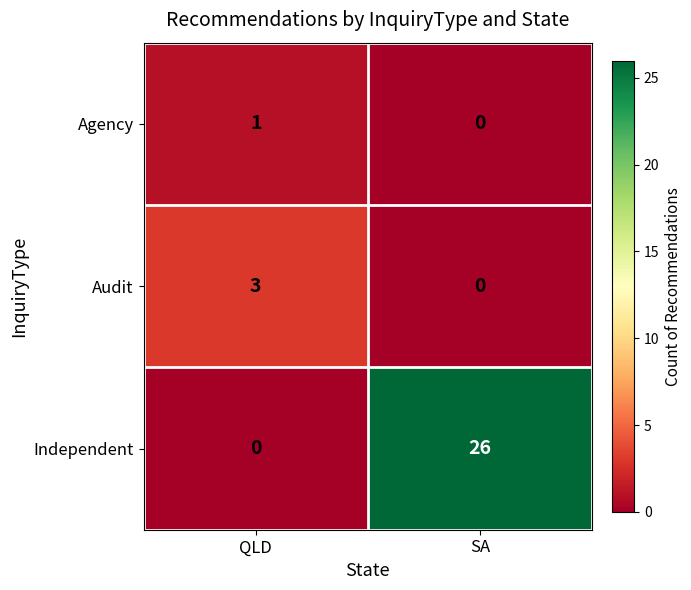

How many values in the Audit series are below 3?

1